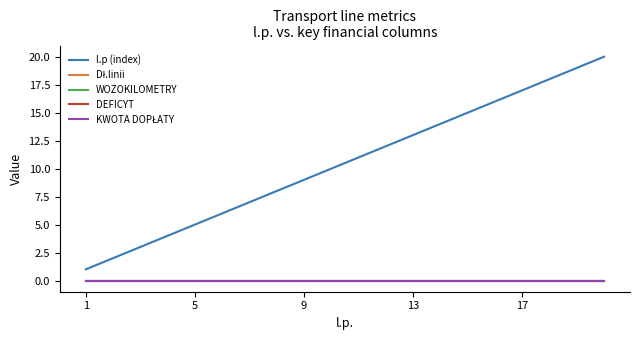

Does the chart display data point markers on the line(s)?

No